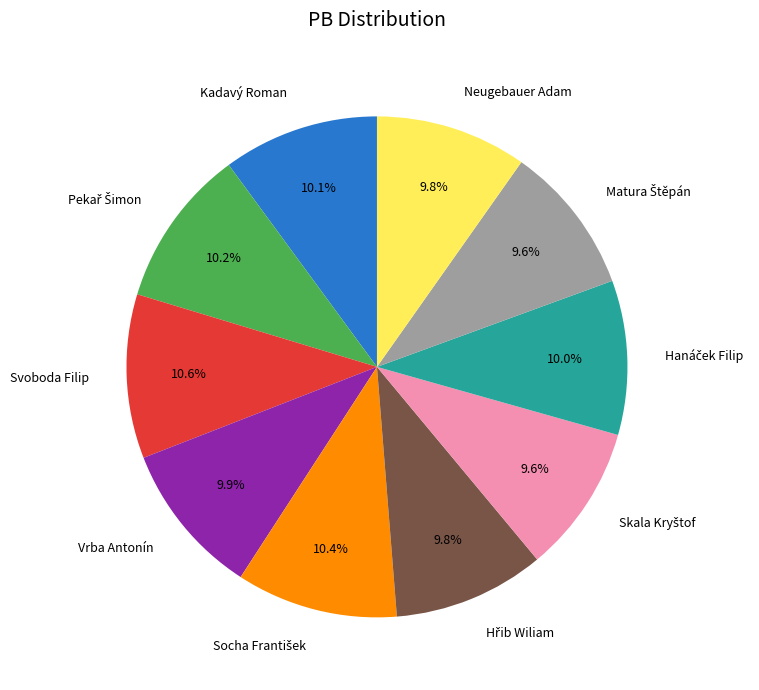

Does any single category account for the majority?

No